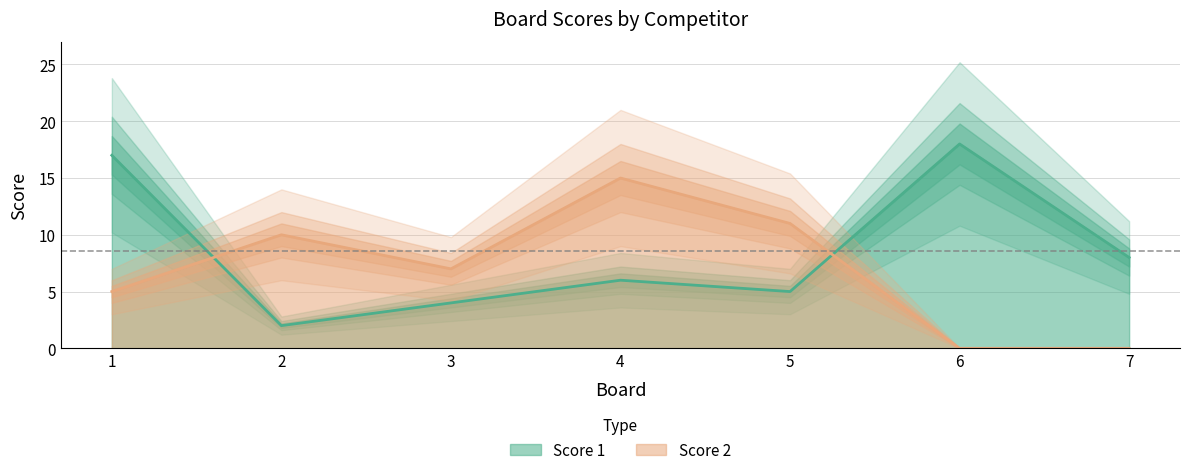

In Score 1, how many points are lower than both neighbors (excluding endpoints)?

2